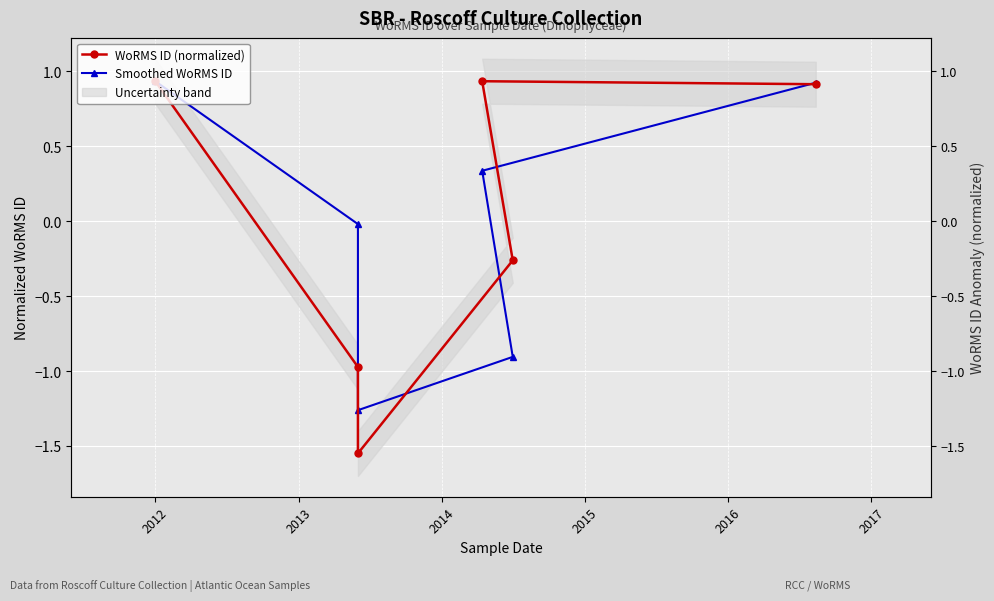

Between which two adjacent categories do Smoothed WoRMS ID and WoRMS ID (normalized) first intersect?

2013 and 2014